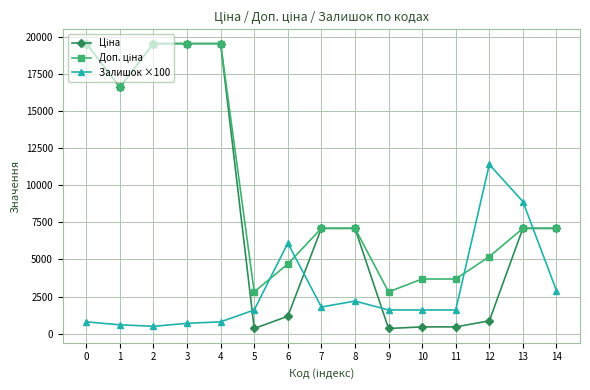

What value does the Залишок ×100 series have at 3?

700.0